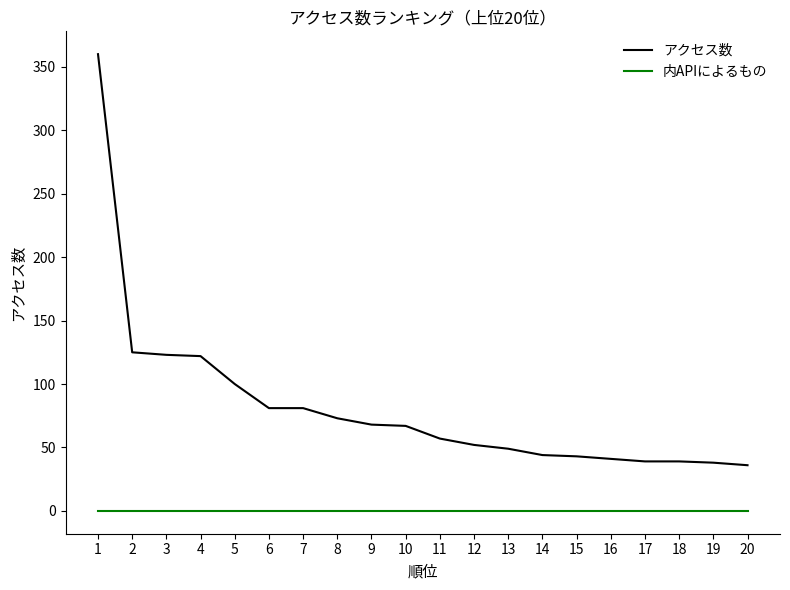

Is this an area chart (filled region under the line)?

No